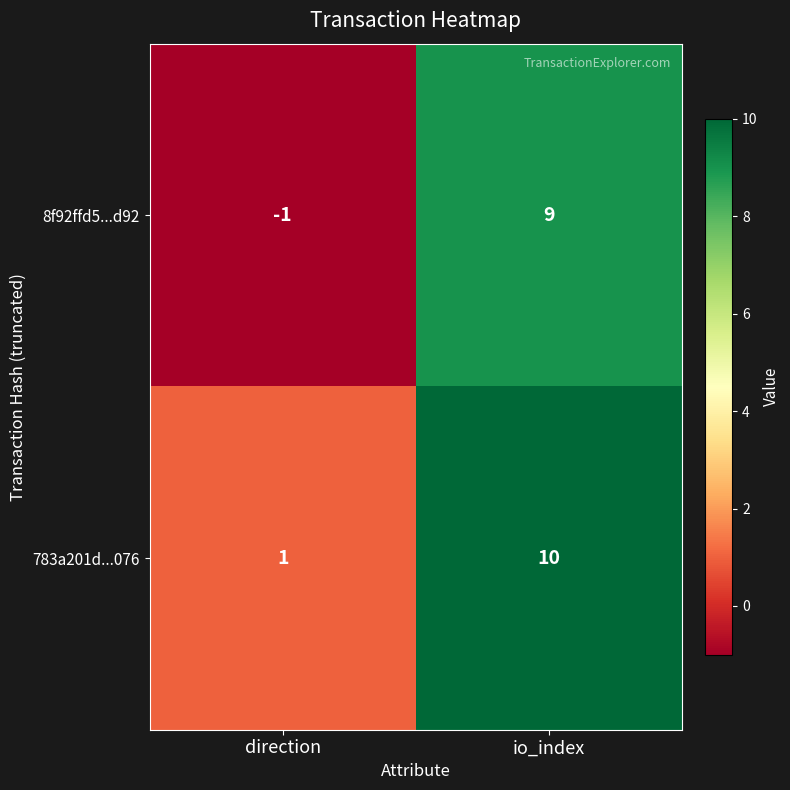

Which label corresponds to the largest value in the chart?

io_index